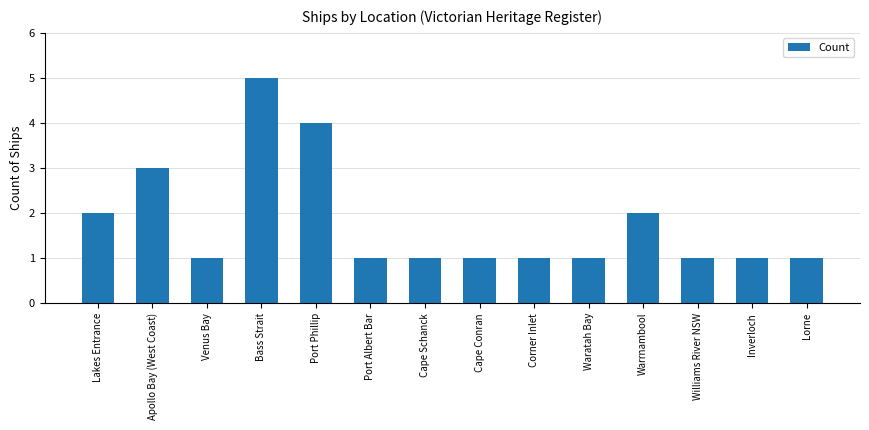

How many bars are there in total?

14